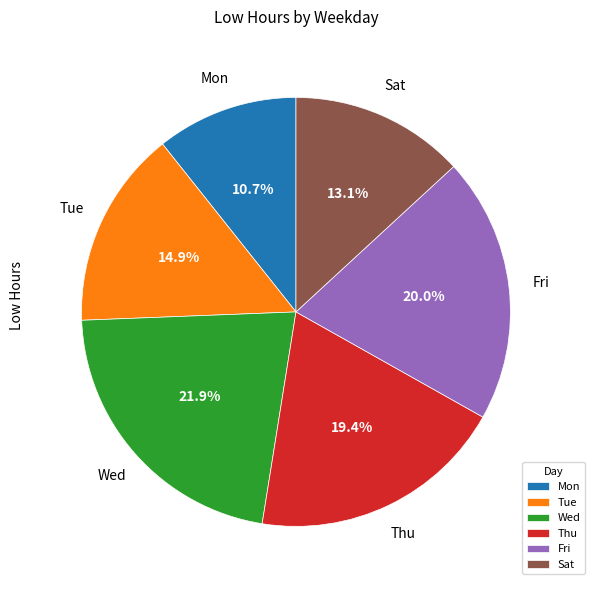

To the nearest percent, what is the average slice percentage?

17%